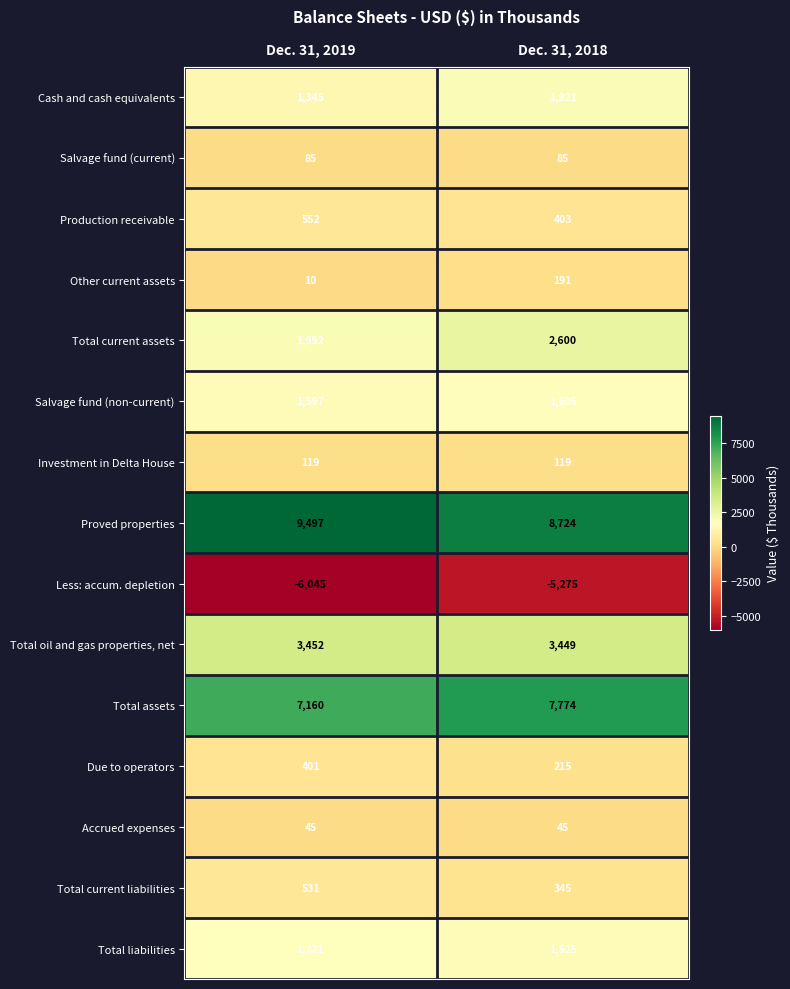

Which series has the widest spread of values?

Proved properties